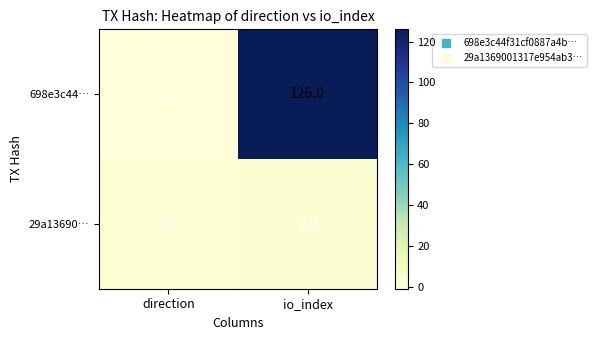

Which category has the highest value in the 29a13690… series?

io_index